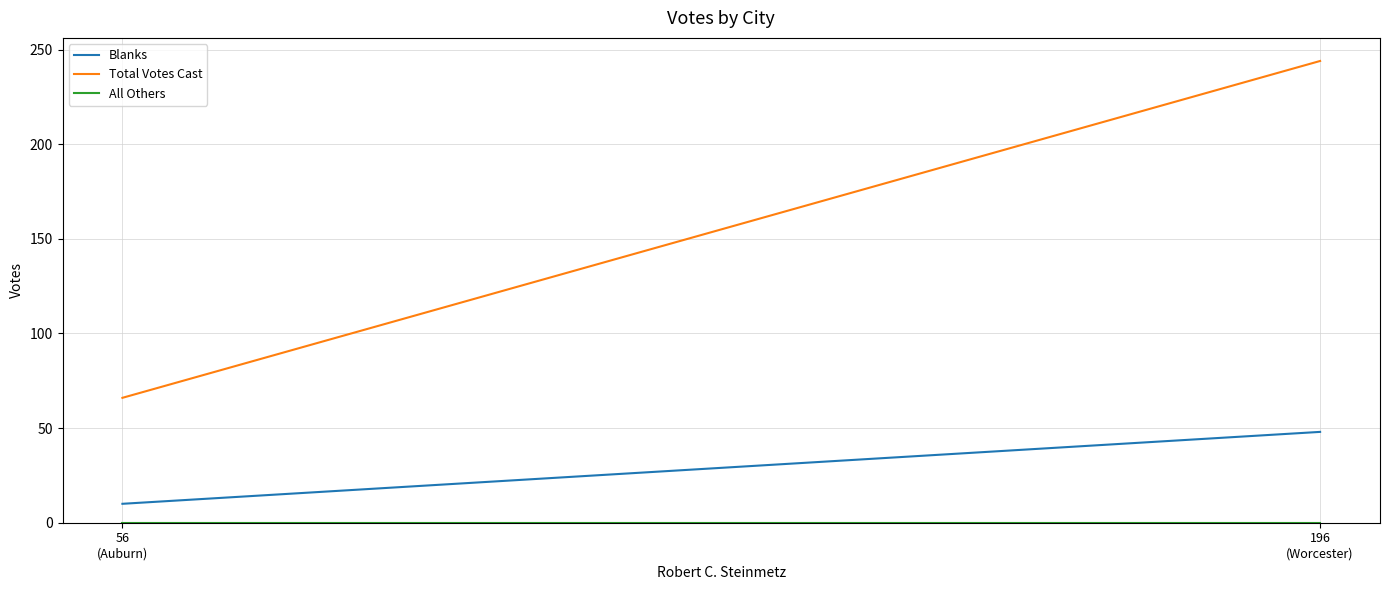

Read the Blanks value at 196
(Worcester).

48